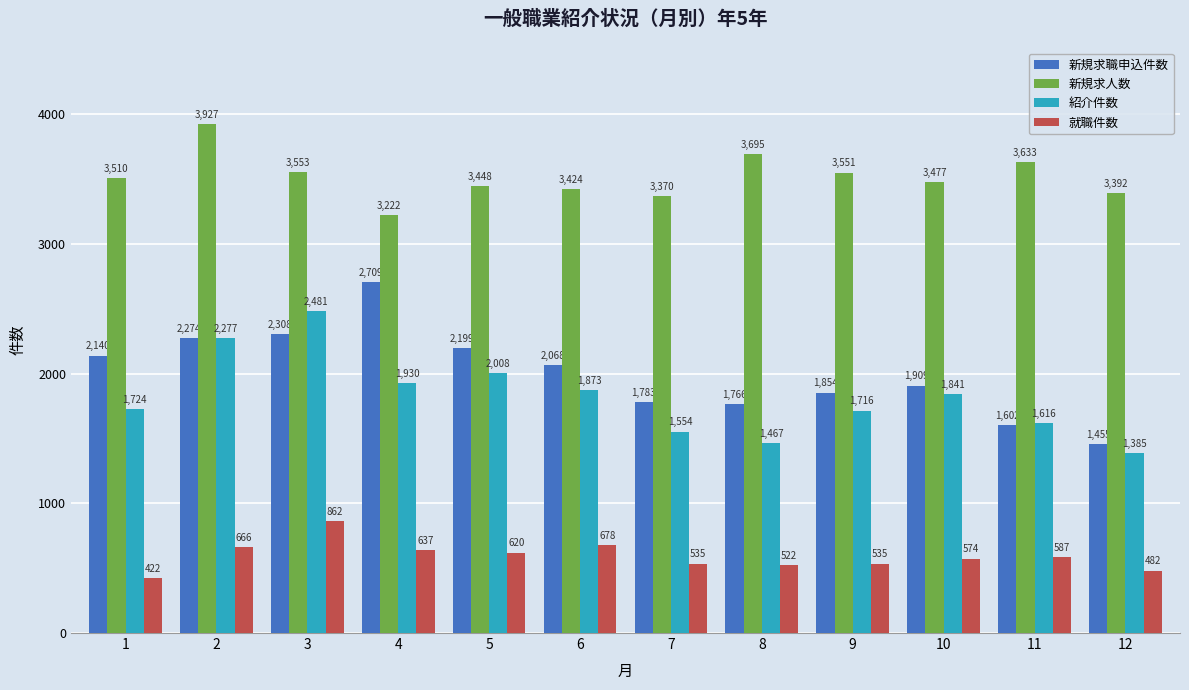

What is the value of the 新規求人数 bar at the 12th from the left?

3392